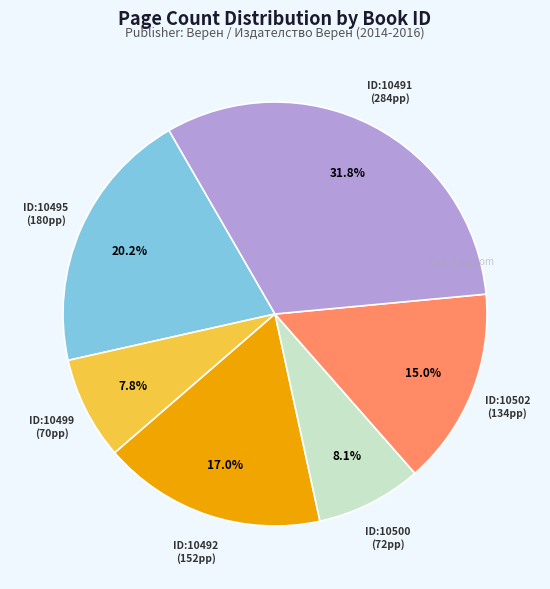

Is there a majority slice in this chart?

No